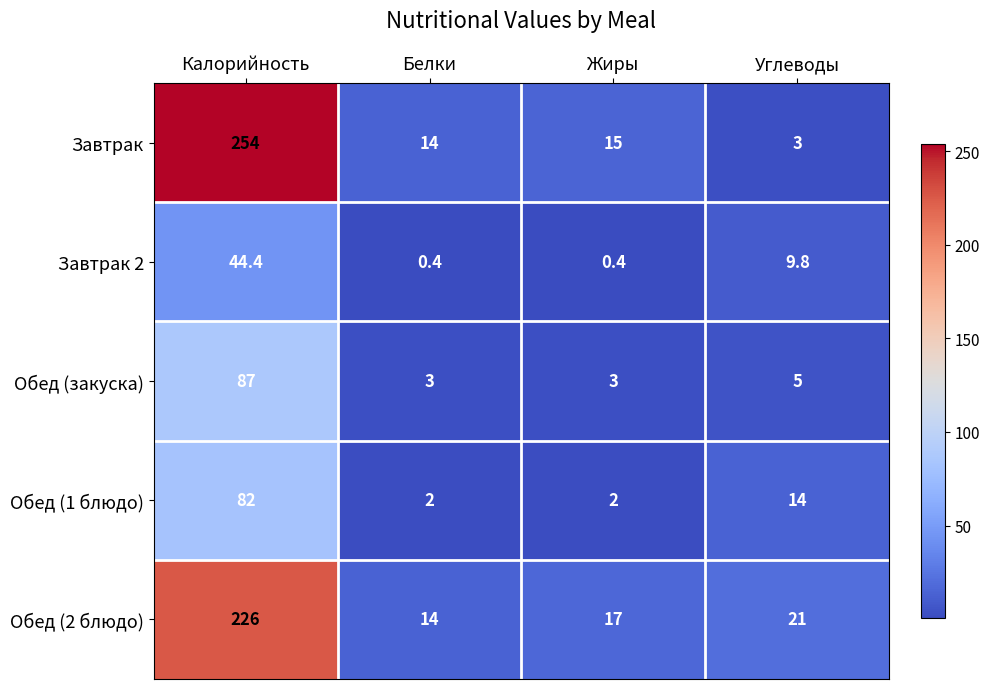

At which label does Обед (закуска) first exceed 5?

Калорийность